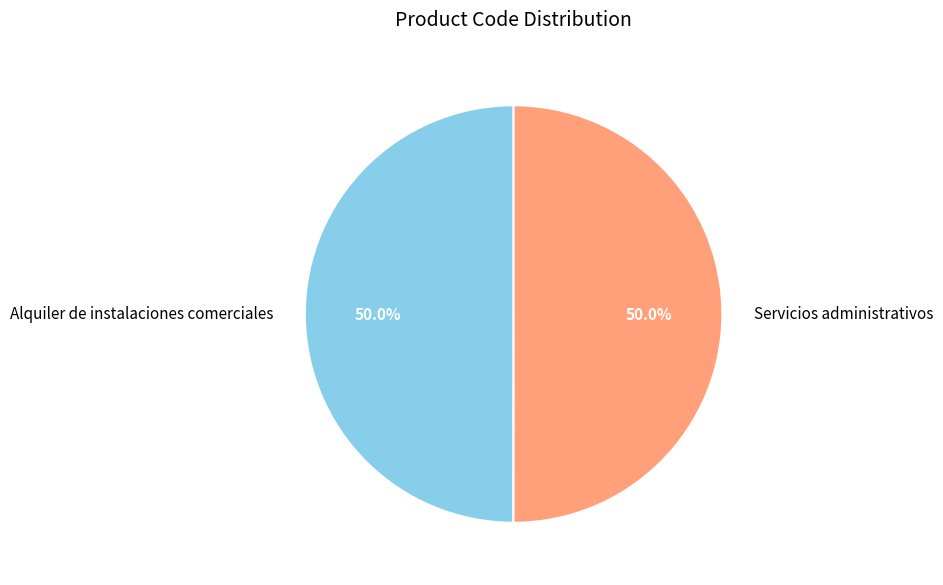

Approximately how many times larger is the value at Alquiler de instalaciones comerciales compared to Servicios administrativos?

1.0